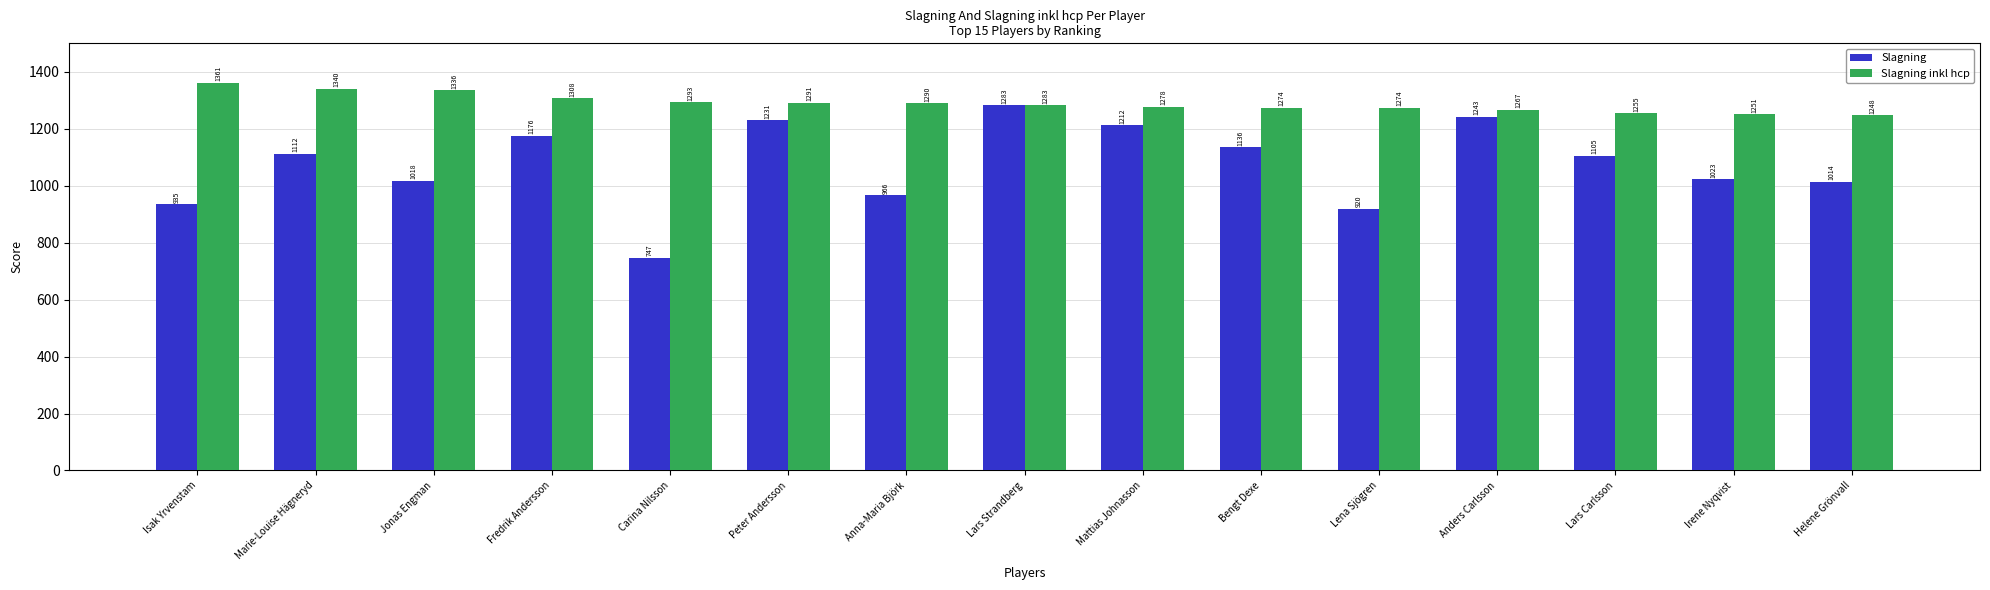

What is the spread (max minus min) of values at Helene Grönvall?

234